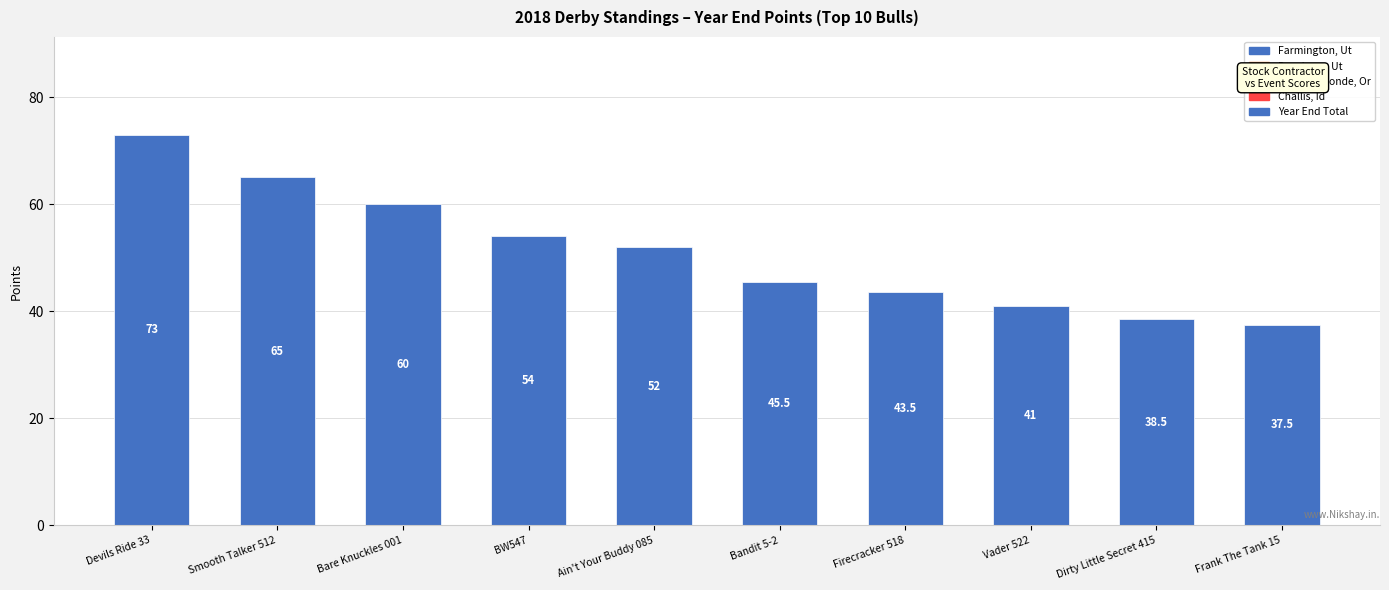

How many bars are there in total?

10